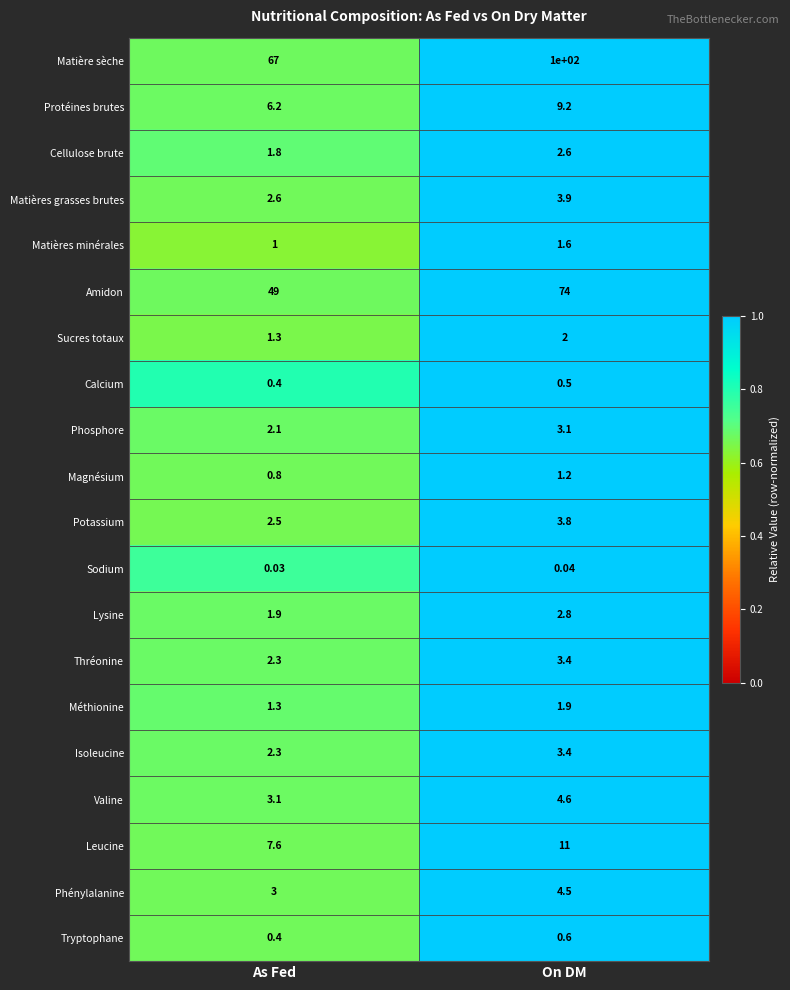

Rank the categories by Phosphore value from lowest to highest.

As Fed, On DM